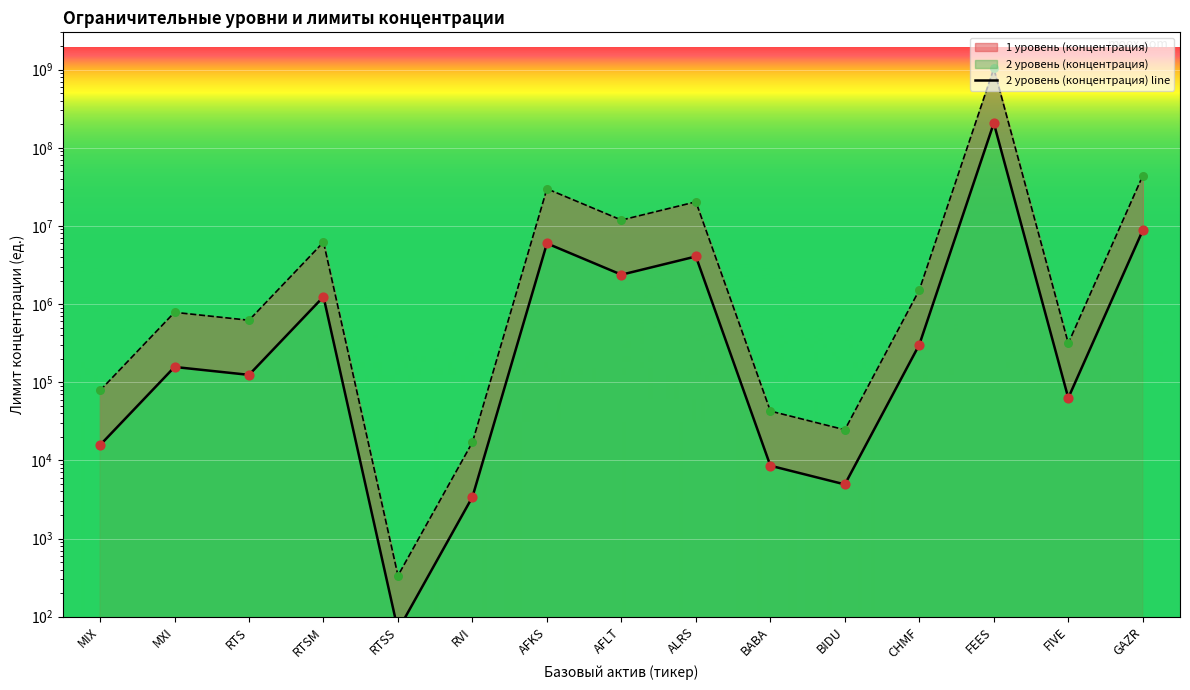

Which has a higher value, BABA or MIX?

MIX